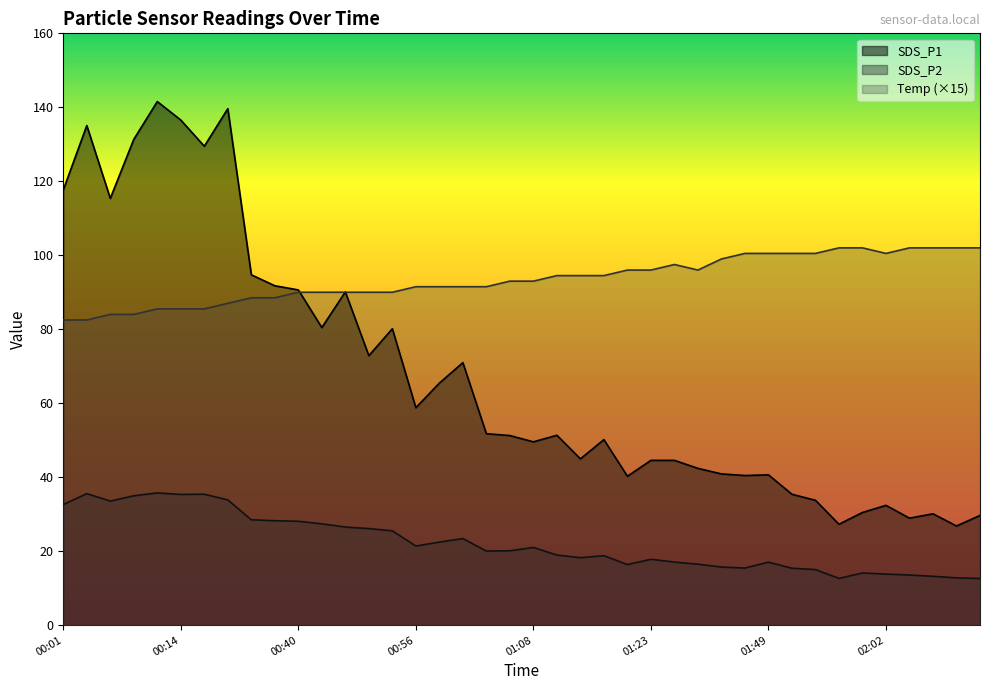

What is the total value across all series at 01:59?

146.6